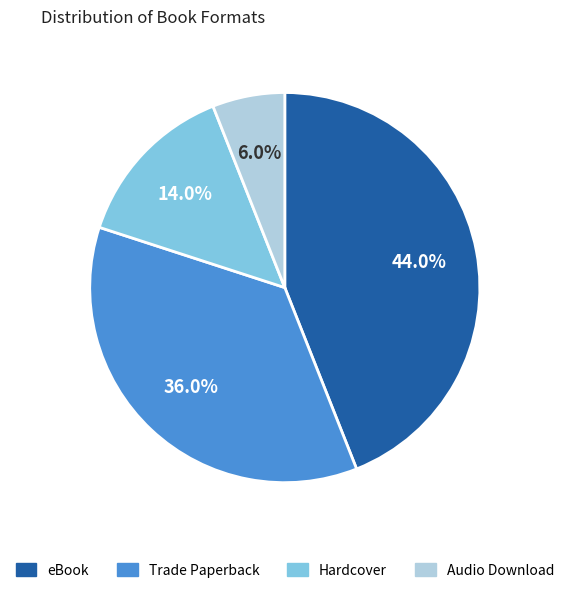

What is the ratio of the value at Trade Paperback to the value at eBook?

0.8